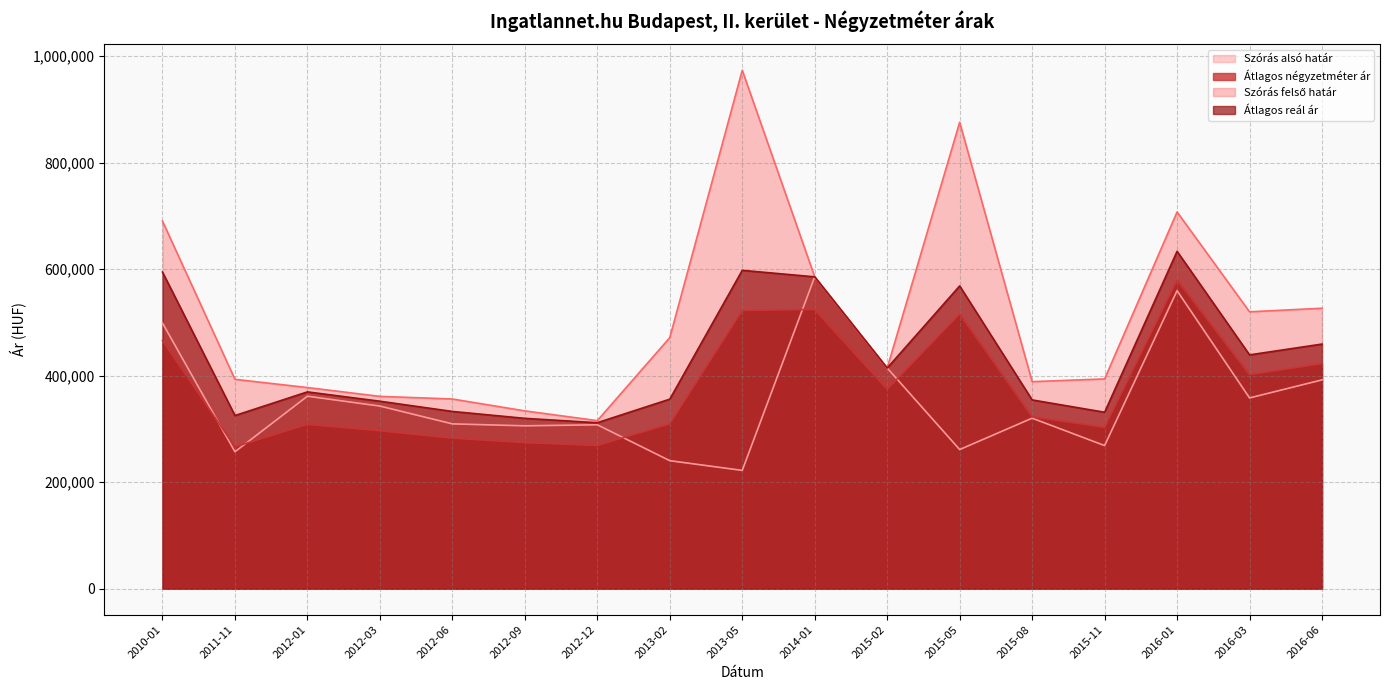

At how many categories does at least one series exceed 710547?

2